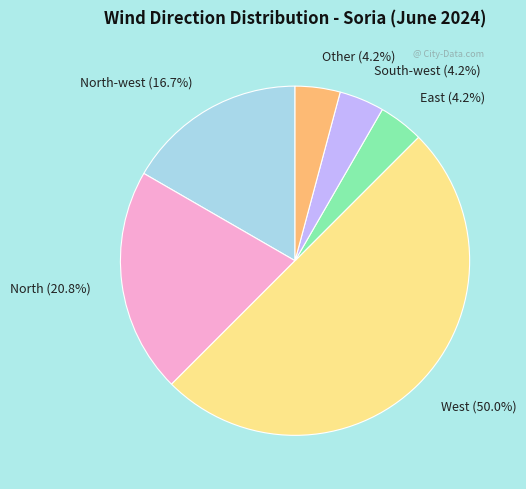

Between Other (4.2%) and West (50.0%), which is larger?

West (50.0%)